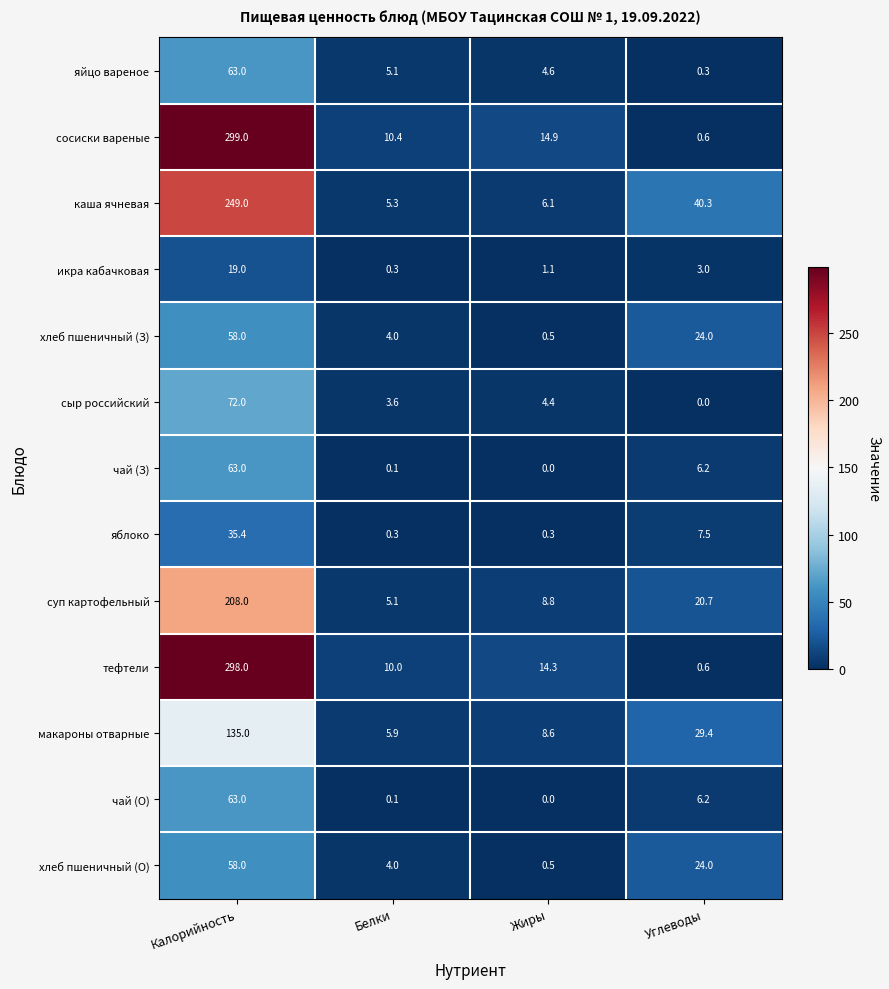

True or false: хлеб пшеничный (З) has a value of 58.0 at Калорийность.

True